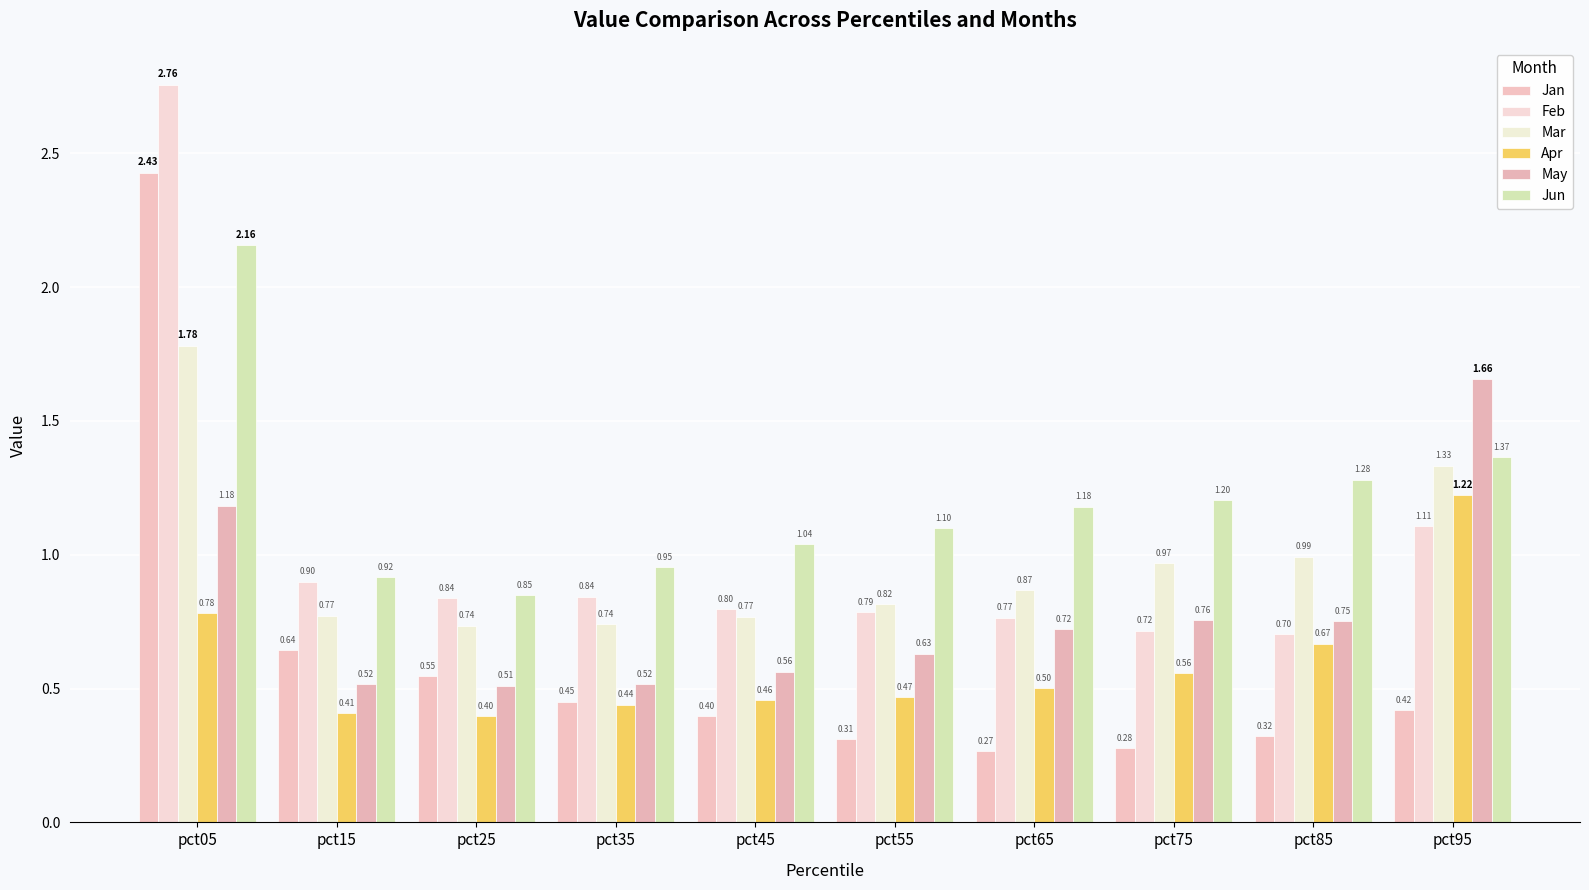

What is the sum of all Feb values?

10.2